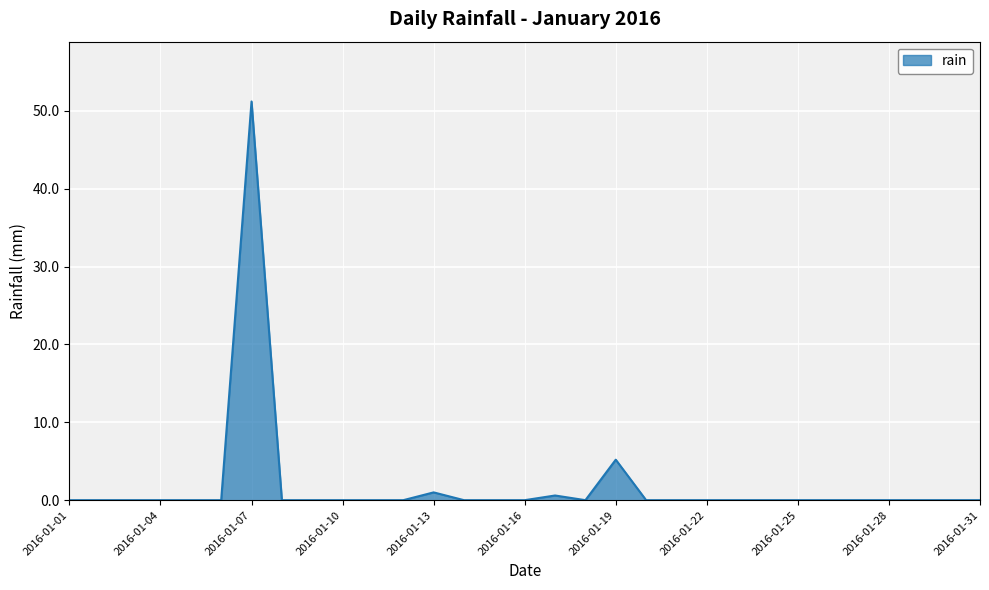

What is the difference between the maximum and minimum values?

51.2